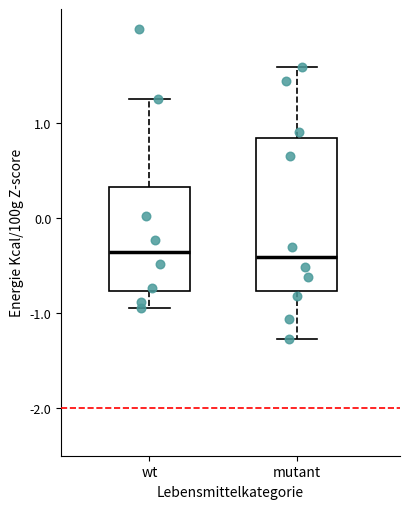

Which box is the tallest, from its lower edge to its upper edge?

mutant